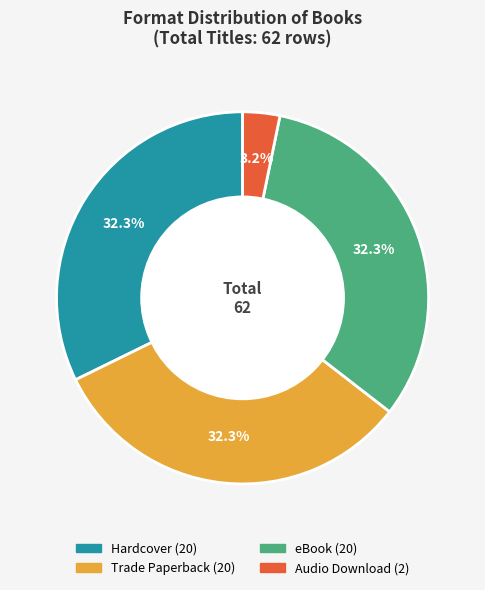

The Trade Paperback slice represents 46% of the pie. True or false?

False